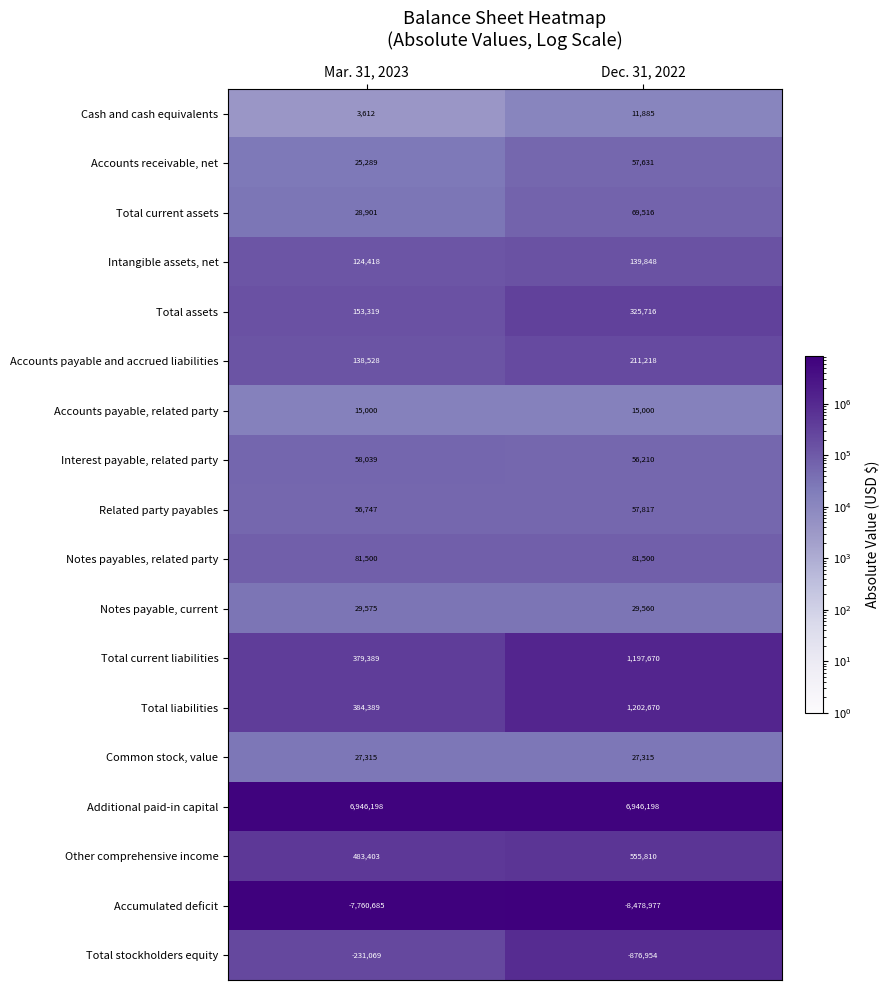

What is the sum of all Notes payable, current values?

59135